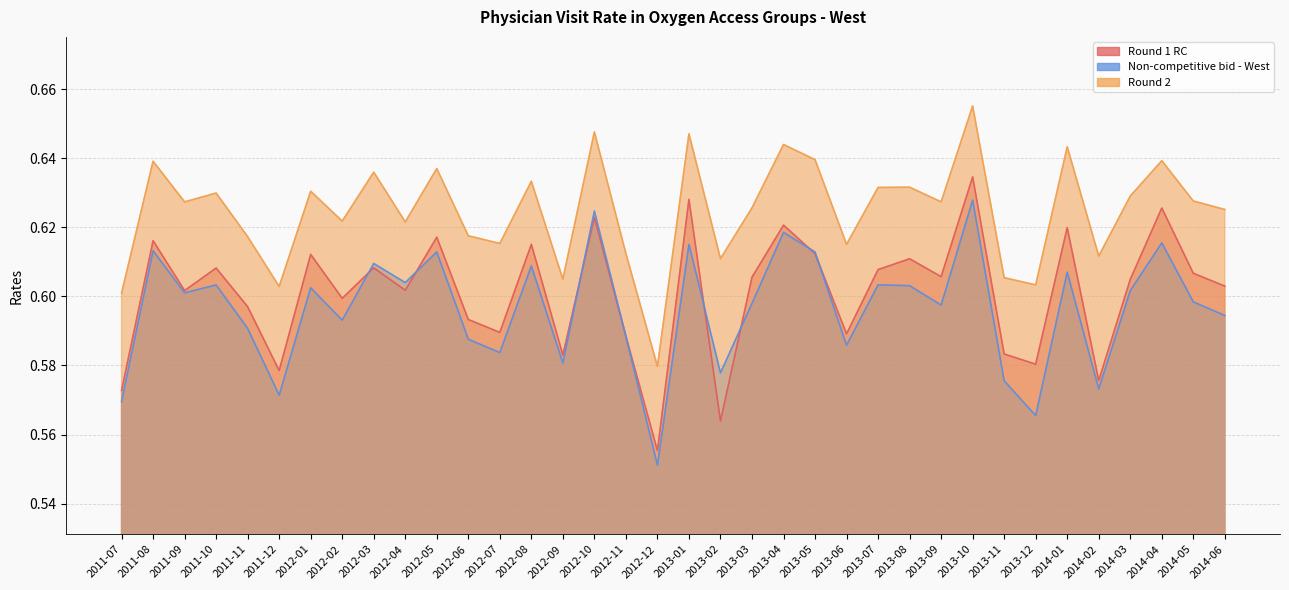

What position from the right is 2012-08?

23